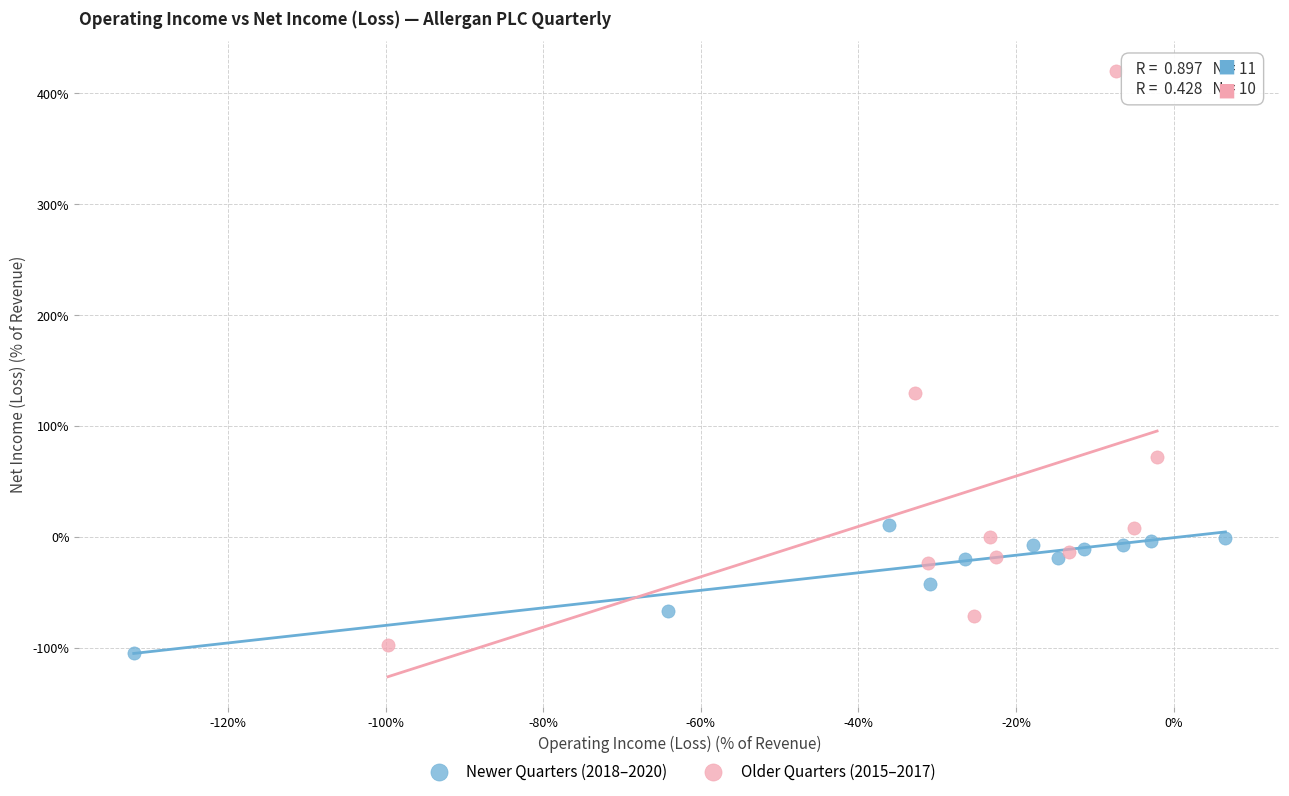

Which series has the widest spread of Y values?

Older Quarters (2015–2017)